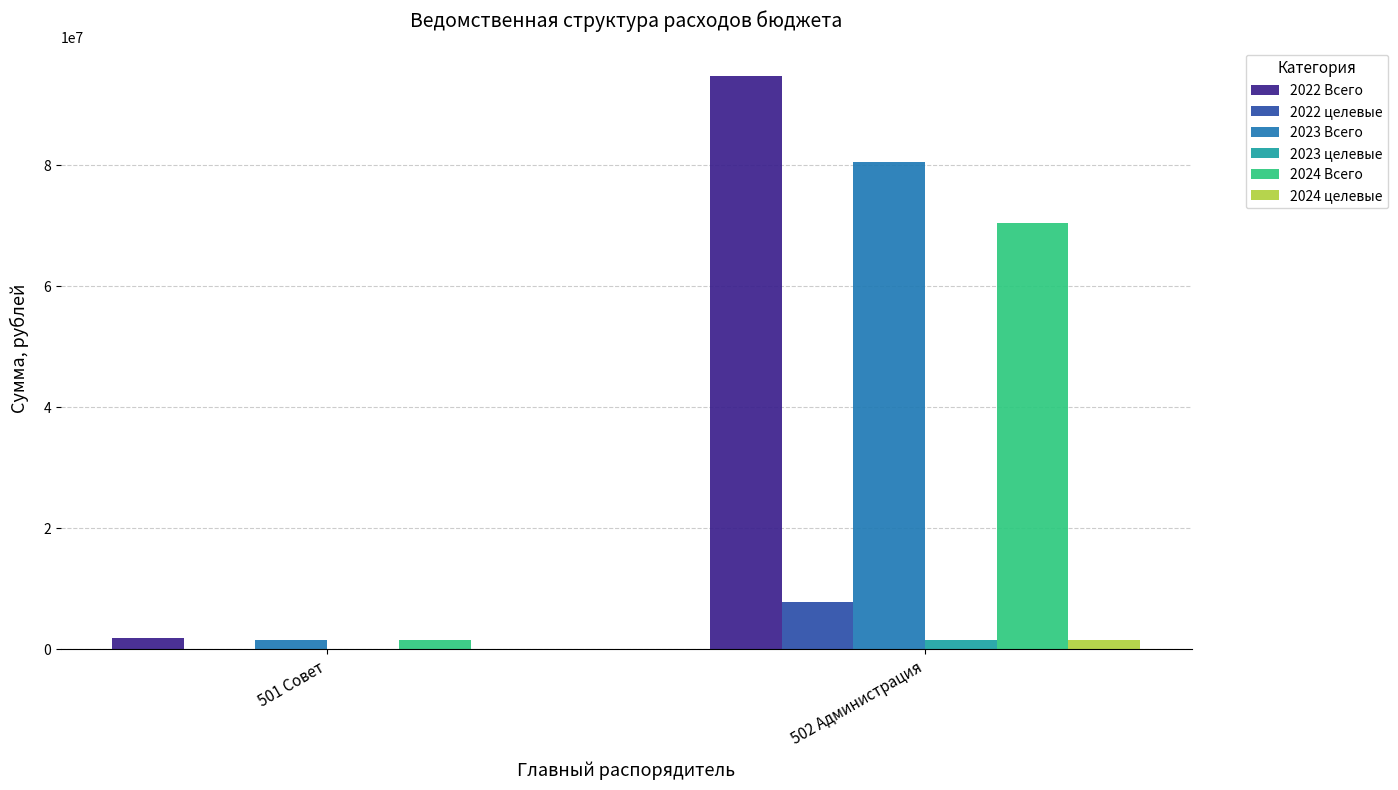

Reading right to left, transcribe all the data shown in this chart.

2022 Всего: 94670228.6	1824590.9
2022 целевые: 7785229.5	0.0
2023 Всего: 80513477.6	1433489.9
2023 целевые: 1457601.8	0.0
2024 Всего: 70356423.5	1433489.9
2024 целевые: 1459164.9	0.0